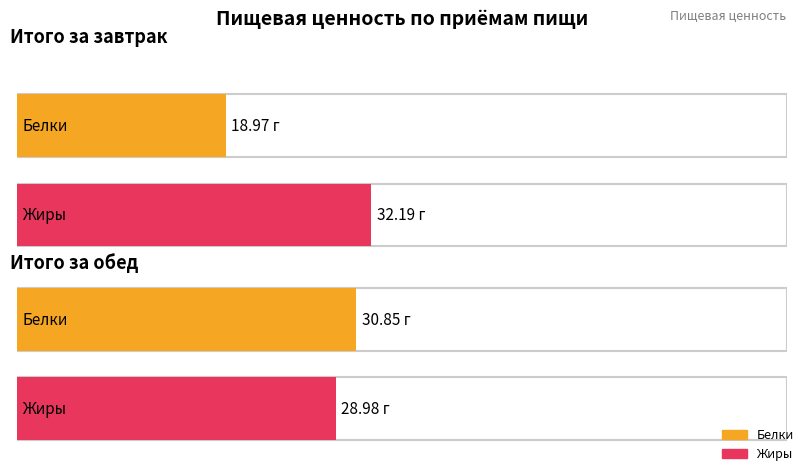

What is the label of the 2nd bar from the right?

Итого за завтрак